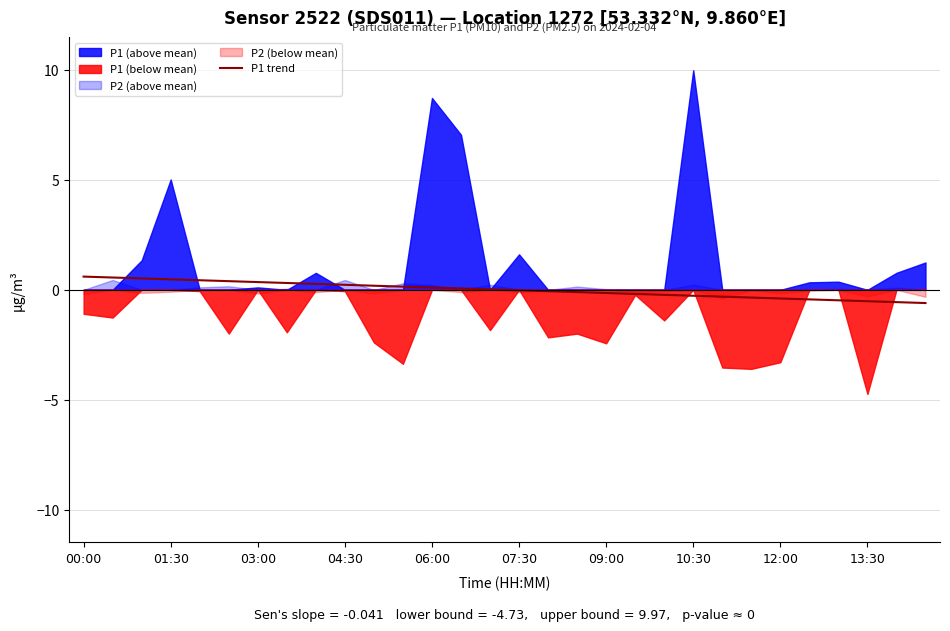

How many positive values are there?

15